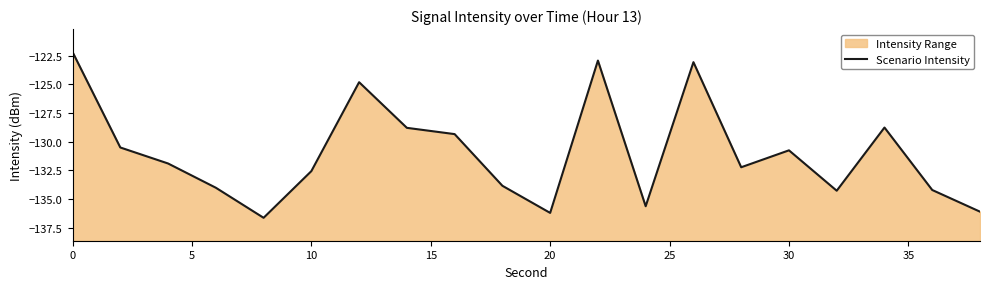

Reading left to right, list all the values displayed in this chart.

-122.2	-130.5	-131.9	-134.0	-136.7	-132.6	-124.8	-128.8	-129.3	-133.9	-136.2	-122.9	-135.6	-123.1	-132.2	-130.8	-134.3	-128.8	-134.2	-136.1